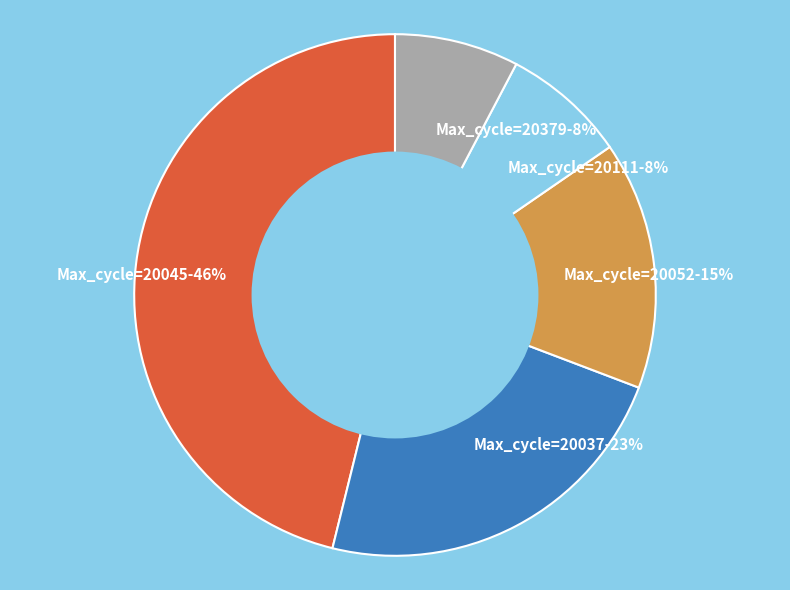

To the nearest percent, what is the average slice percentage?

20%